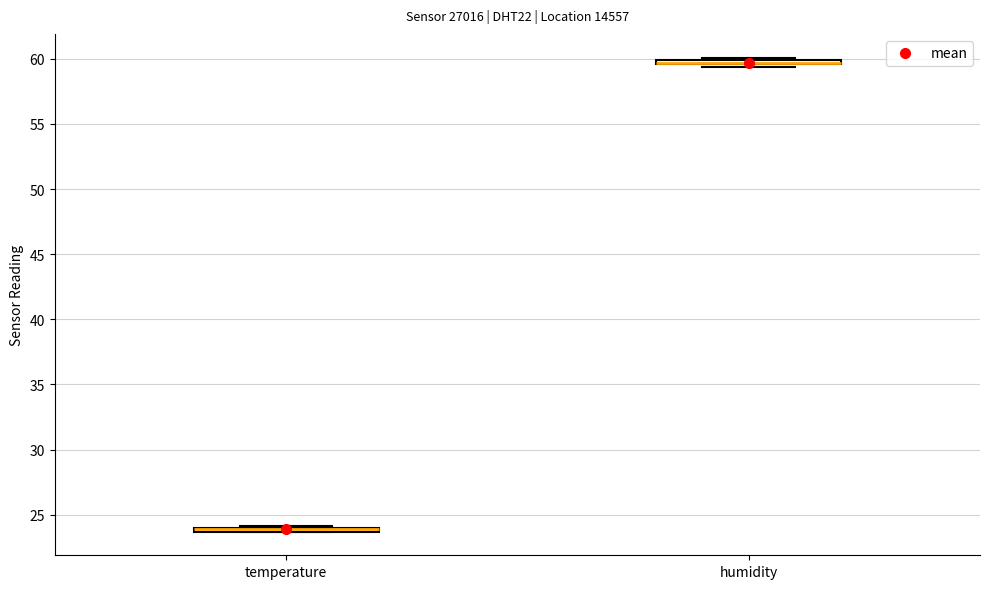

Where is the lower edge of the box for humidity on the y-axis? The values are not printed on the chart, so give them approximately, as read against the axis.

59.5